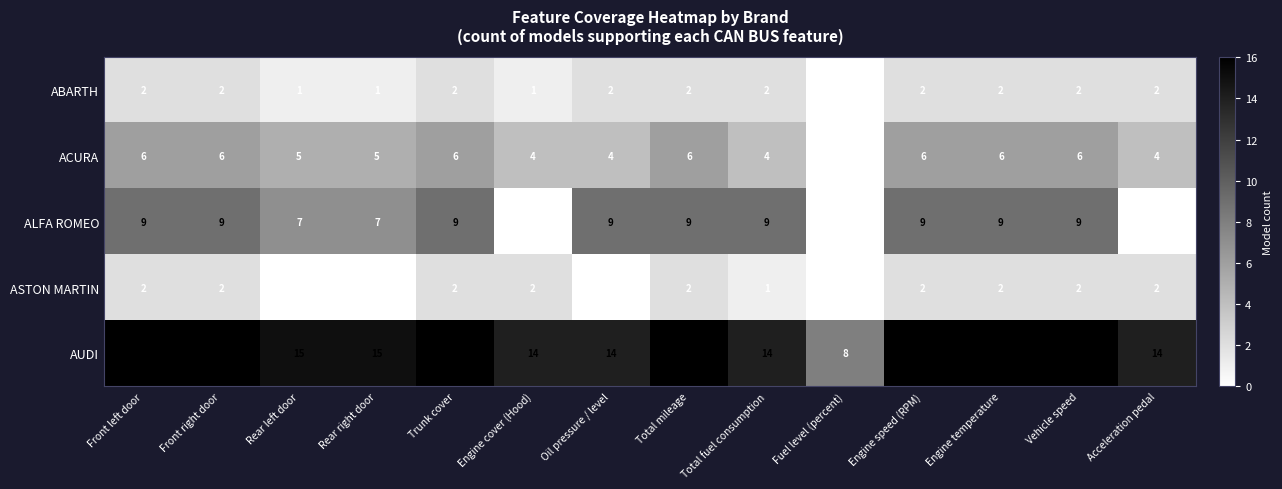

At Engine cover (Hood), list the series in order from largest to smallest.

AUDI, ACURA, ASTON MARTIN, ABARTH, ALFA ROMEO